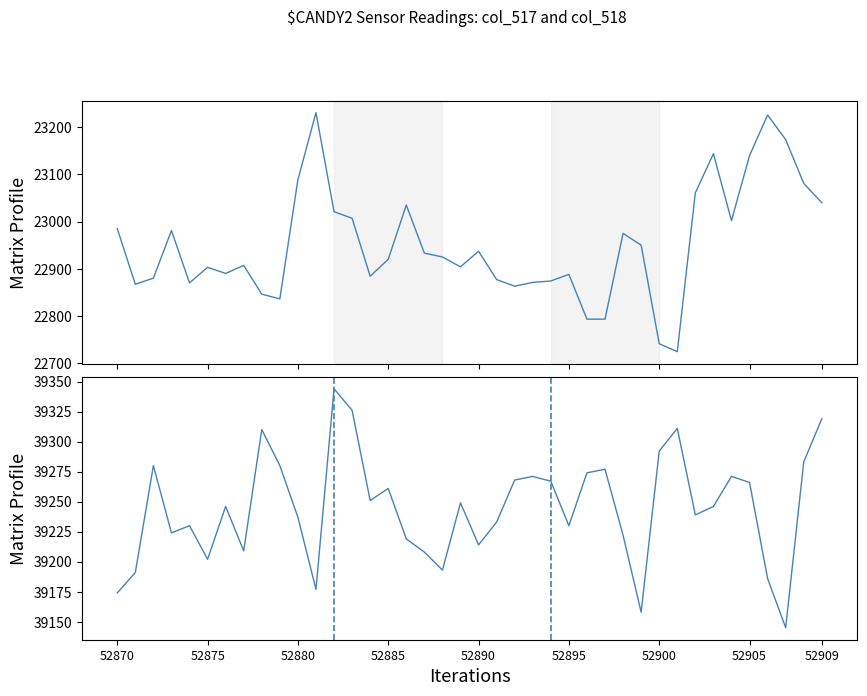

What is the sum of the col_518 values at 16 and 14?

78470